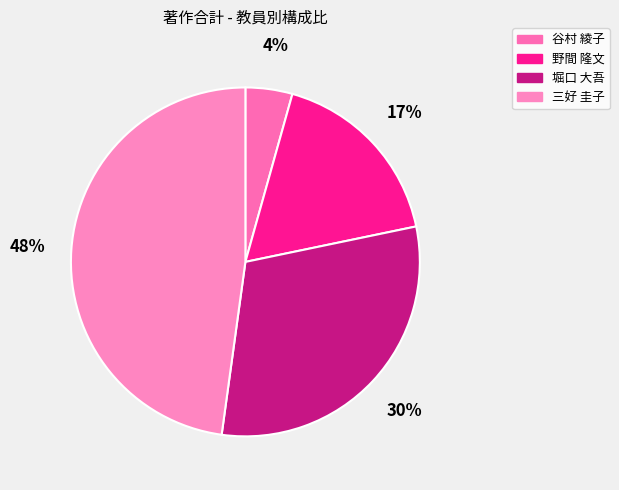

True or false: 野間 隆文 accounts for 17% of the total.

True